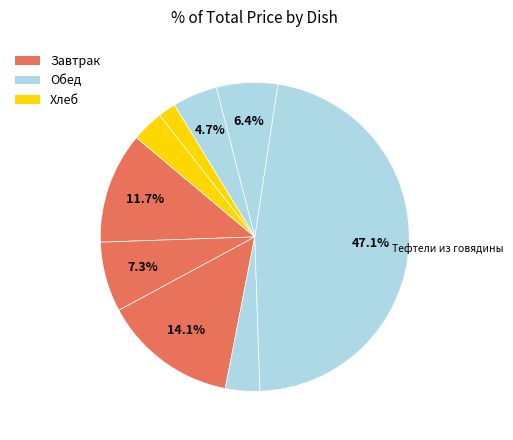

How many segments does this pie chart have?

9